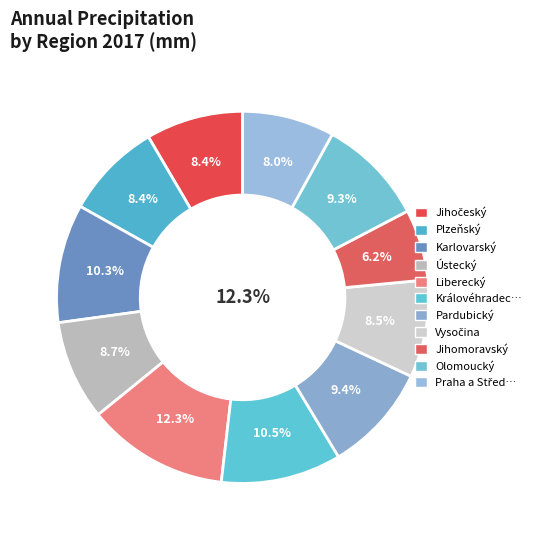

Rank the categories by value from highest to lowest.

Liberecký, Královéhradecký, Karlovarský, Pardubický, Olomoucký, Ústecký, Vysočina, Jihočeský, Plzeňský, Praha a Středočeský, Jihomoravský